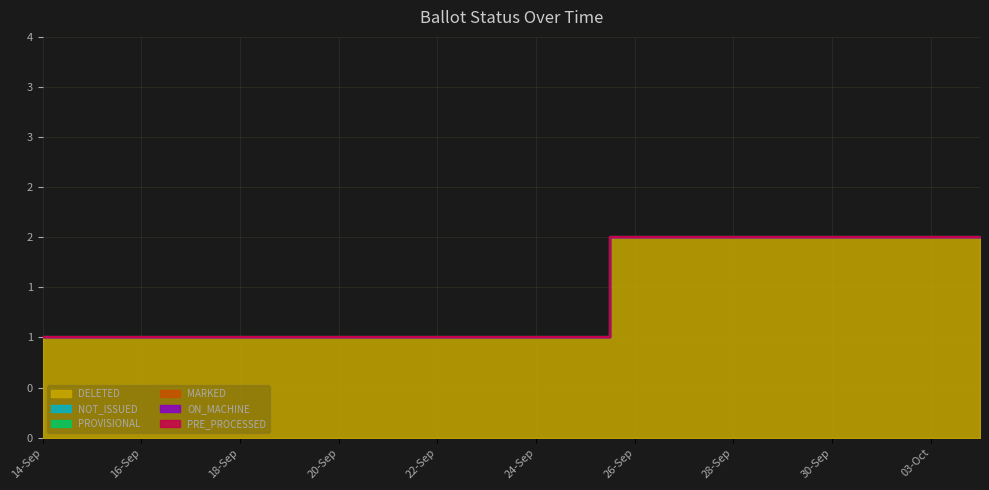

True or false: MARKED has more than 0 interior local peaks.

False